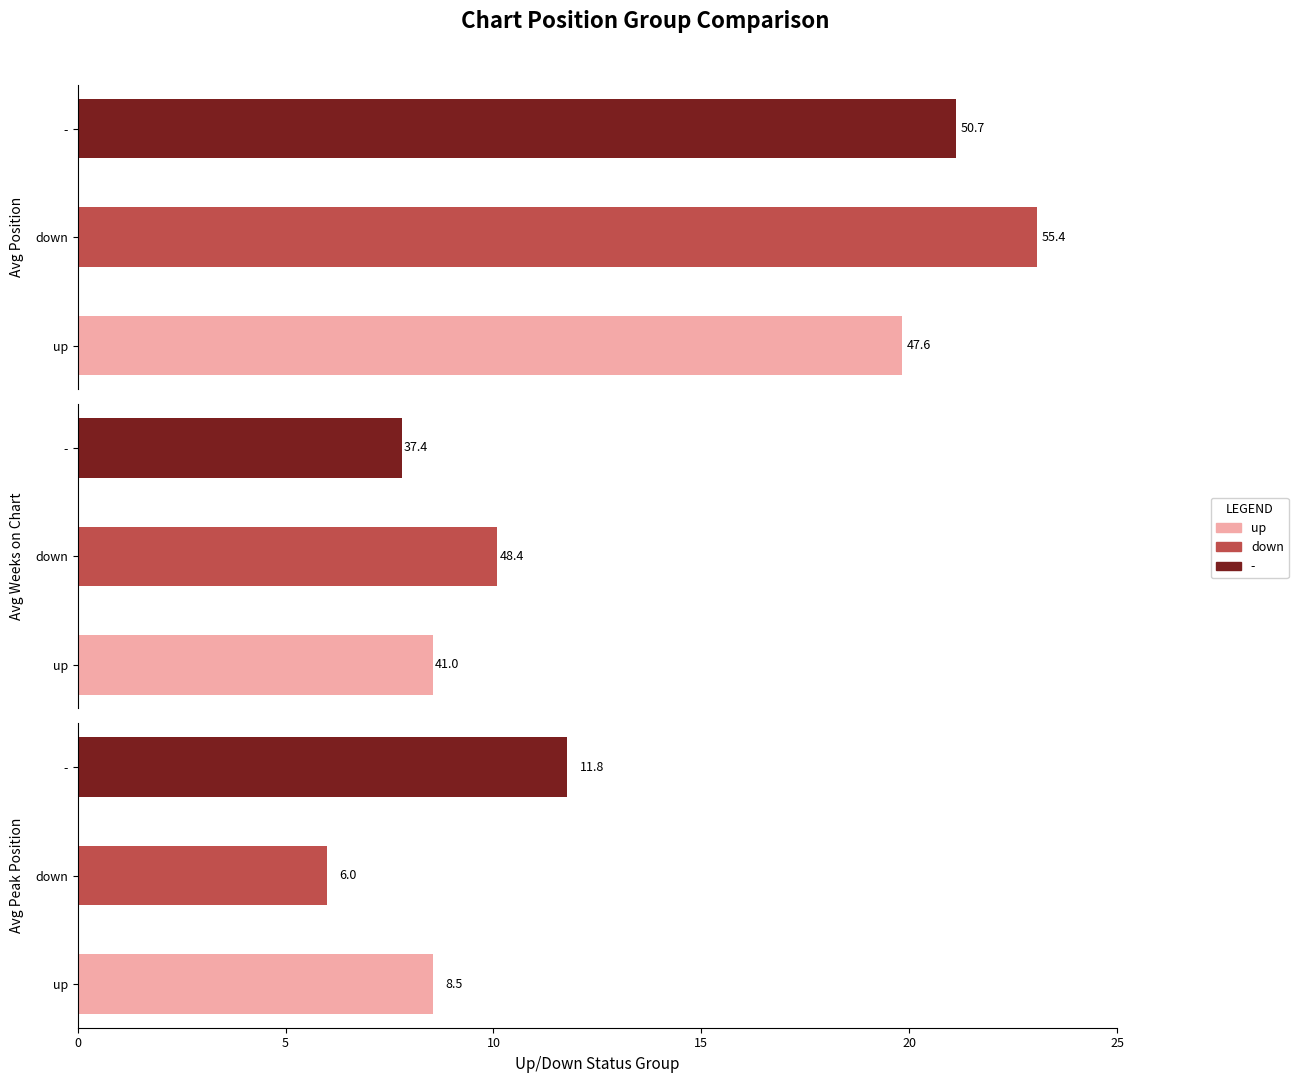

At which label is - closest to 27?

avg_position